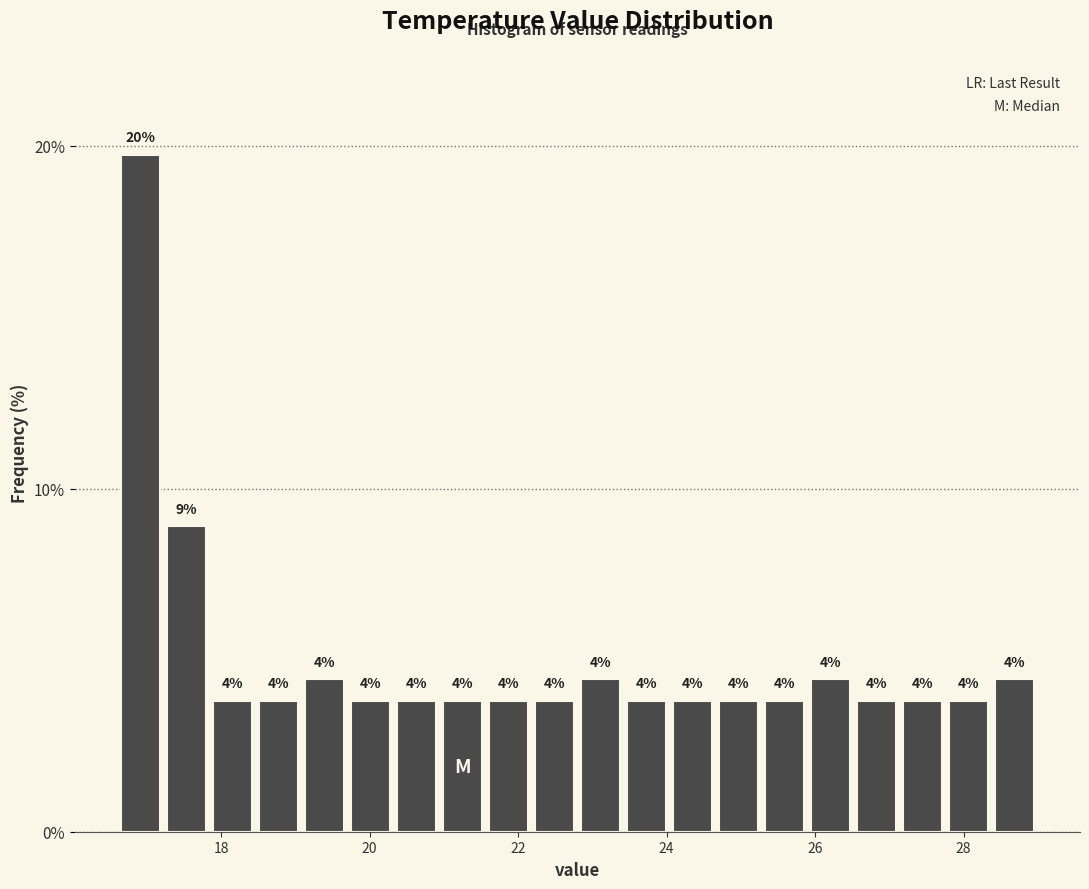

Read against the x-axis, roughly where is the centre of the tallest bar?

17.0